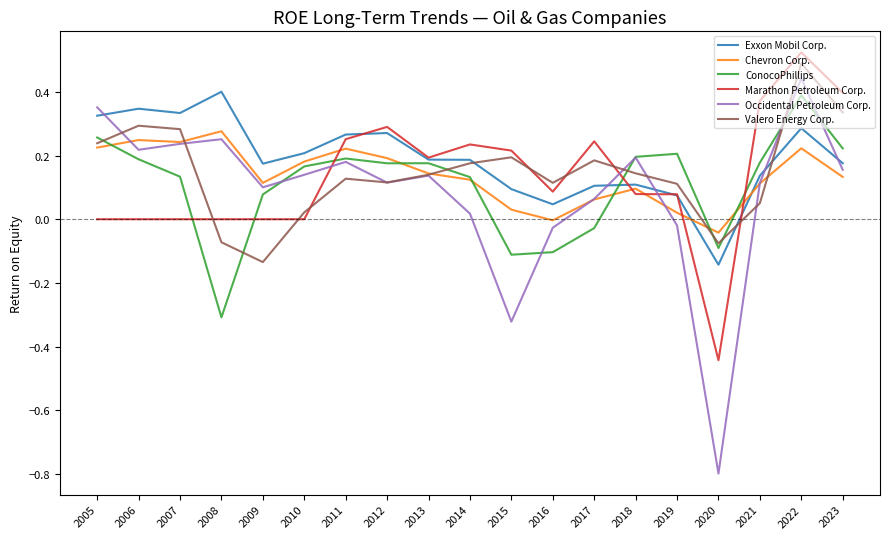

True or false: Occidental Petroleum Corp. and Valero Energy Corp. cross at least once.

True